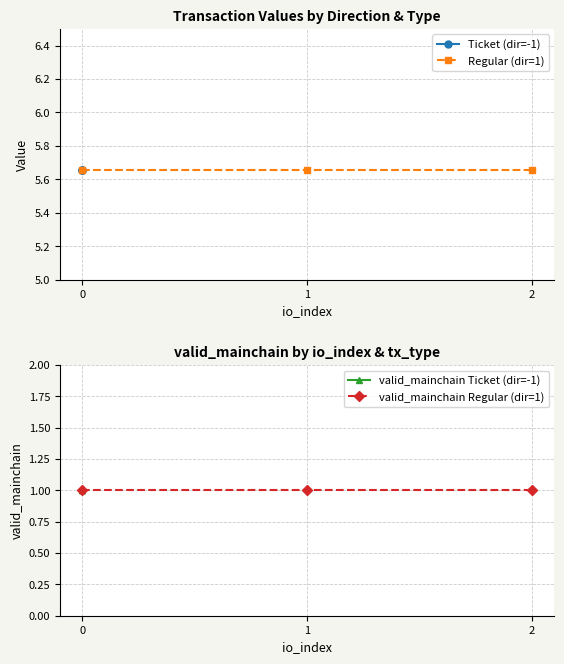

Is it true that valid_mainchain Ticket (dir=-1) equals 0.3 at 0?

False